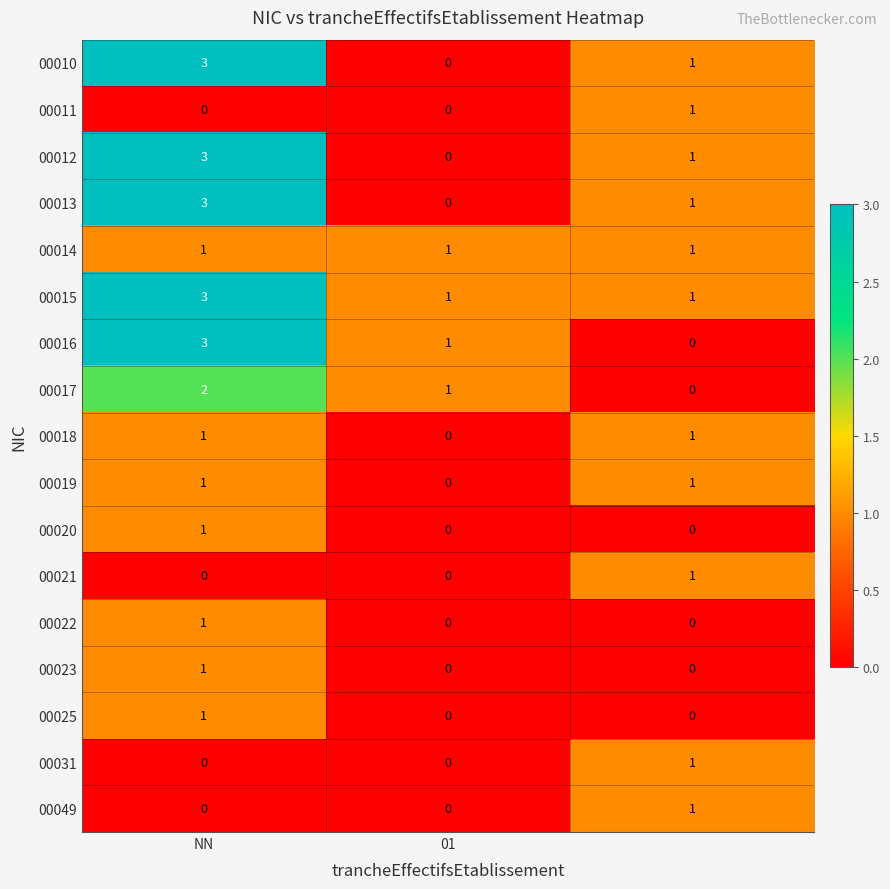

How many 00011 values are between 0 and 1?

3